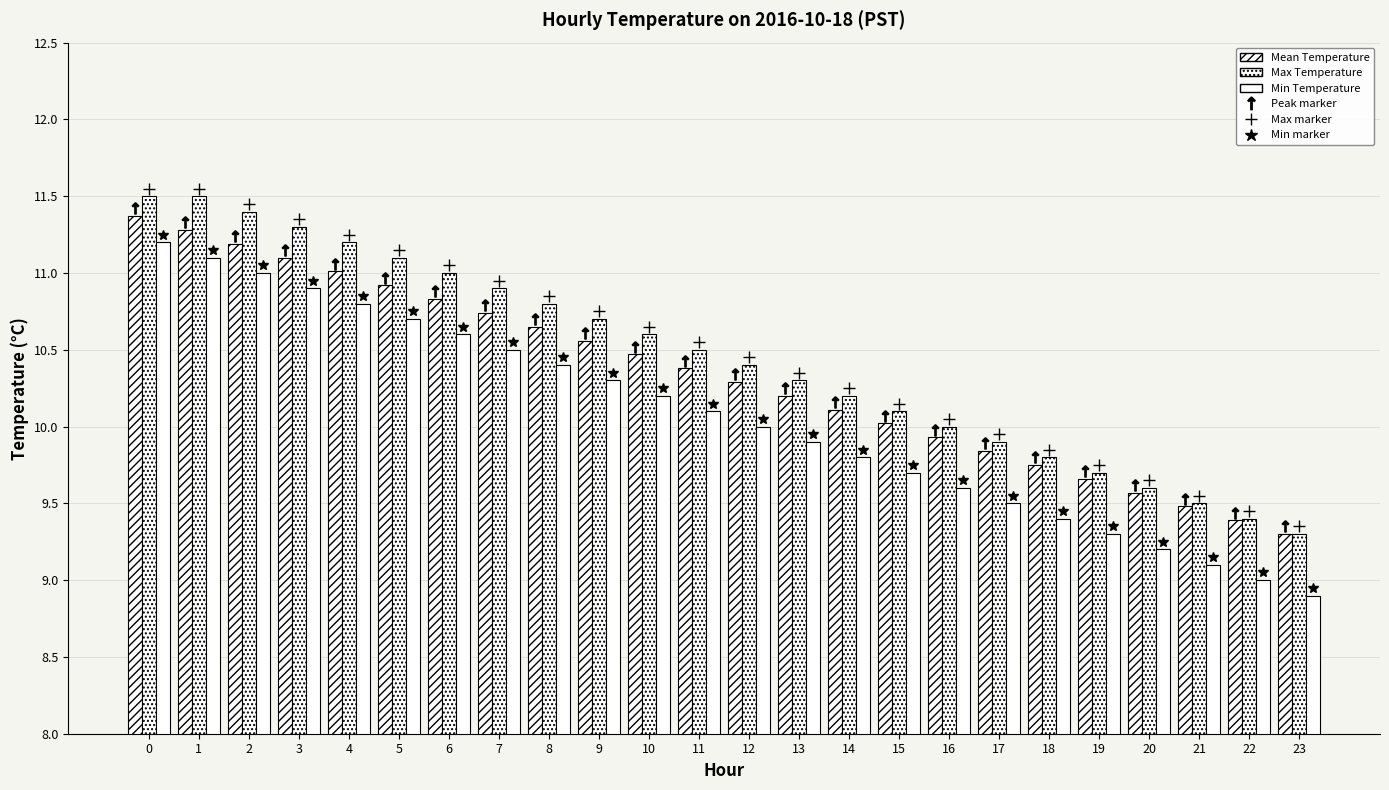

How many bars are there in each group?

3